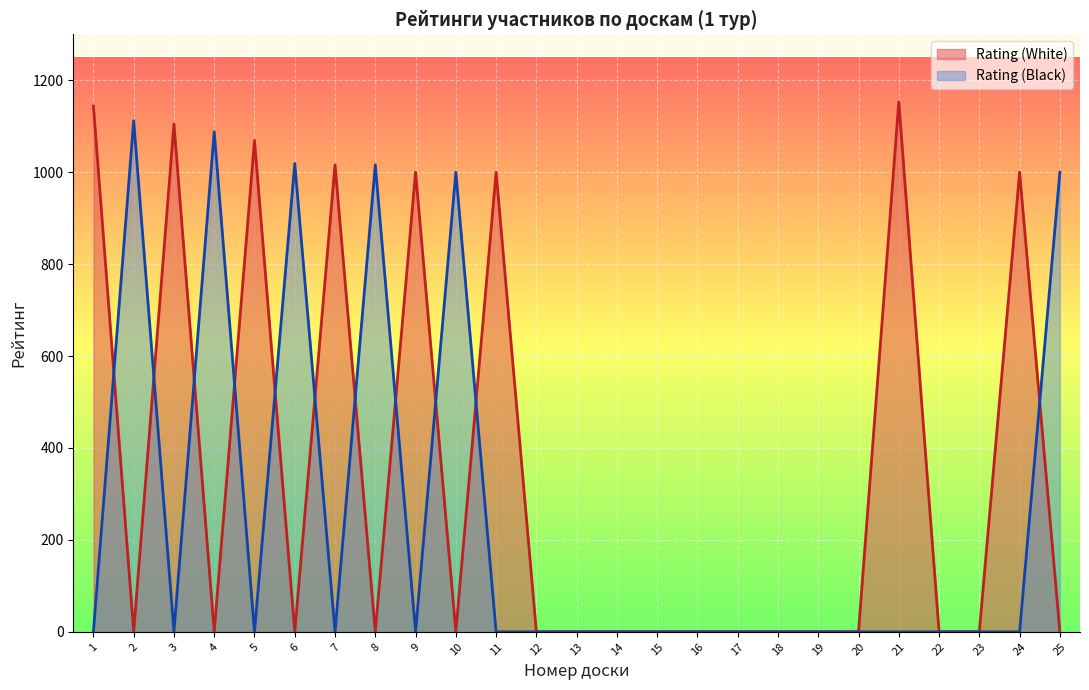

Reading left to right, list all the values displayed in this chart.

Rating (White): 1=1144	2=0	3=1105	4=0	5=1069	6=0	7=1016	8=0	9=1000	10=0	11=1000	12=0	13=0	14=0	15=0	16=0	17=0	18=0	19=0	20=0	21=1153	22=0	23=0	24=1000	25=0
Rating (Black): 1=0	2=1112	3=0	4=1088	5=0	6=1019	7=0	8=1016	9=0	10=1000	11=0	12=0	13=0	14=0	15=0	16=0	17=0	18=0	19=0	20=0	21=0	22=0	23=0	24=0	25=1000